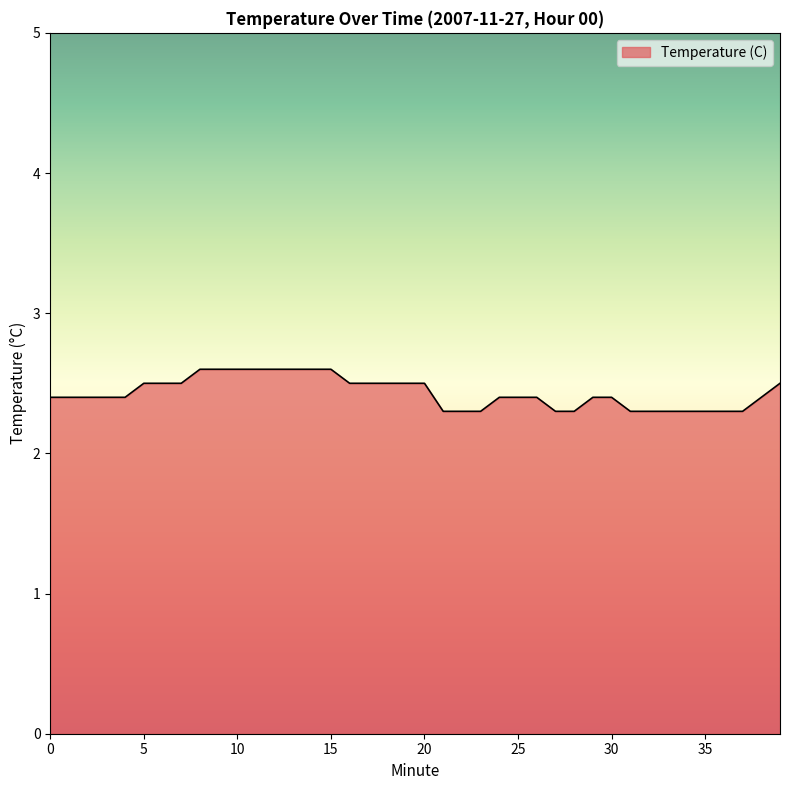

What is the minimum value shown in the chart?

2.3